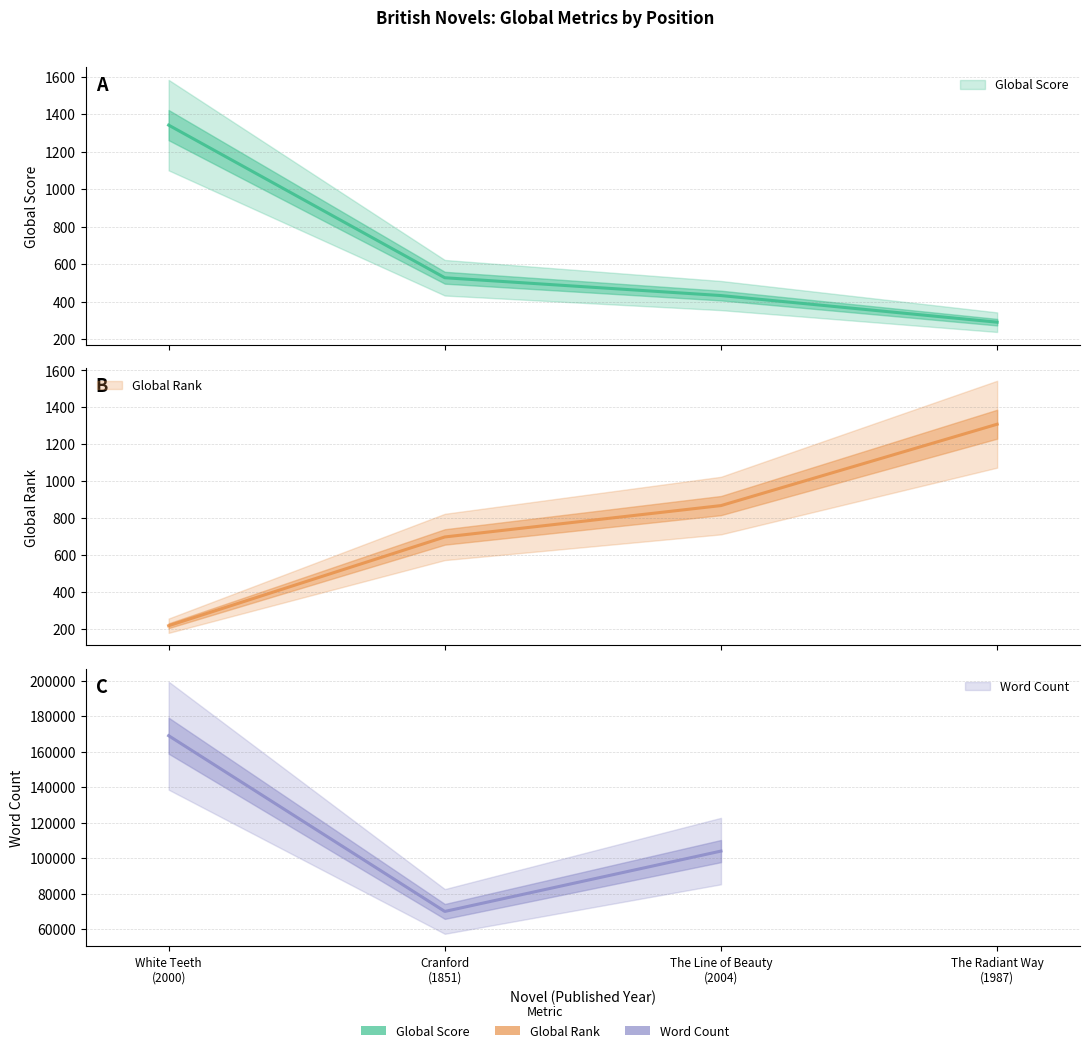

Count the number of categories in the chart.

4